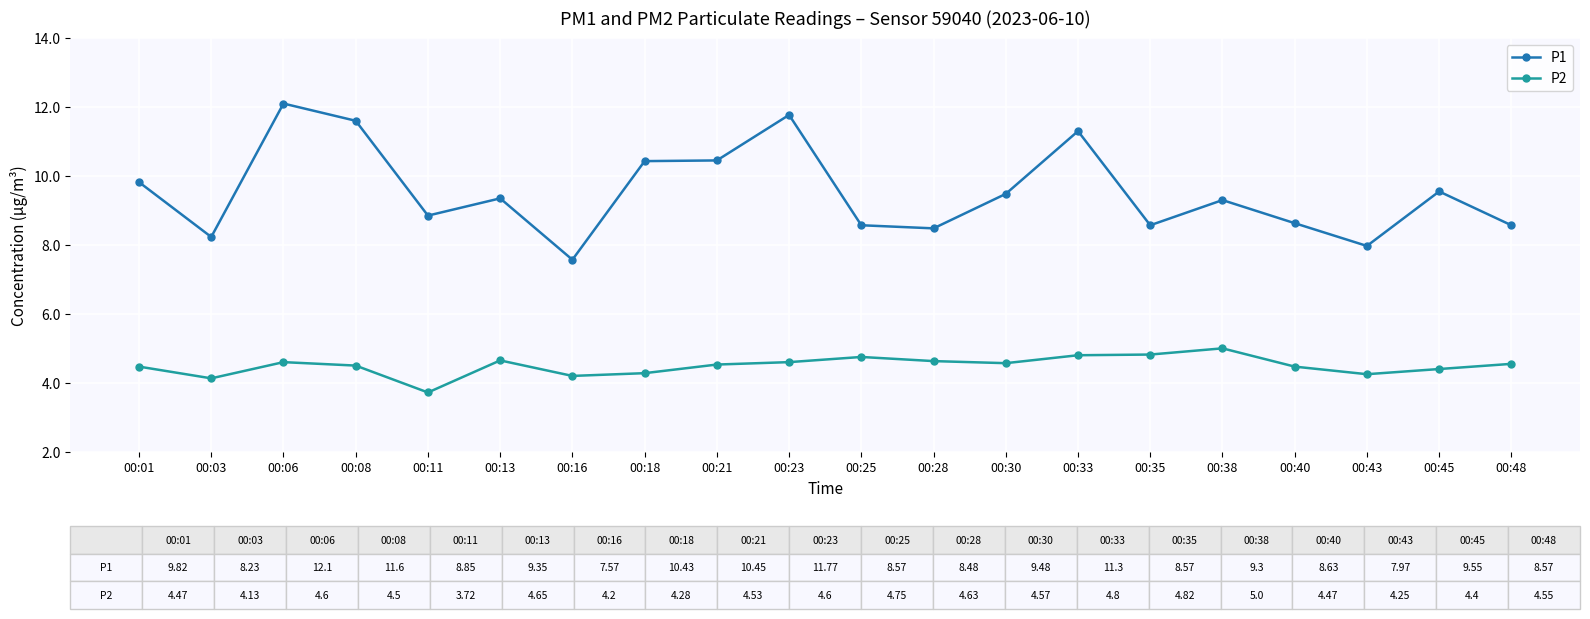

True or false: P1 and P2 intersect in this chart.

False